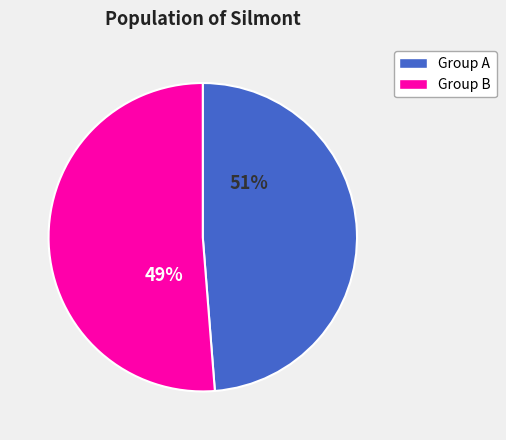

Is it true that 5 is 1% of the pie?

False